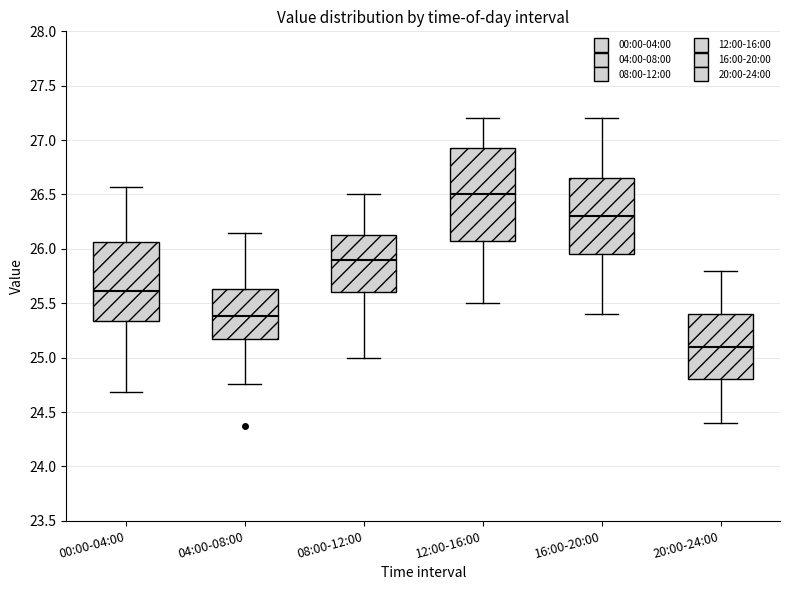

Reading left to right, read every box against the y-axis: the position of its median line, the range the box covers, and the ends of its whiskers. The values are not printed on the chart, so give them approximately, as read against the axis.

00:00-04:00: median 25.60, box 25.35 to 26.05, whiskers 24.70 to 26.55
04:00-08:00: median 25.40, box 25.20 to 25.65, whiskers 24.75 to 26.15
08:00-12:00: median 25.90, box 25.60 to 26.15, whiskers 25.00 to 26.50
12:00-16:00: median 26.50, box 26.10 to 26.95, whiskers 25.50 to 27.20
16:00-20:00: median 26.30, box 25.95 to 26.65, whiskers 25.40 to 27.20
20:00-24:00: median 25.10, box 24.80 to 25.40, whiskers 24.40 to 25.80